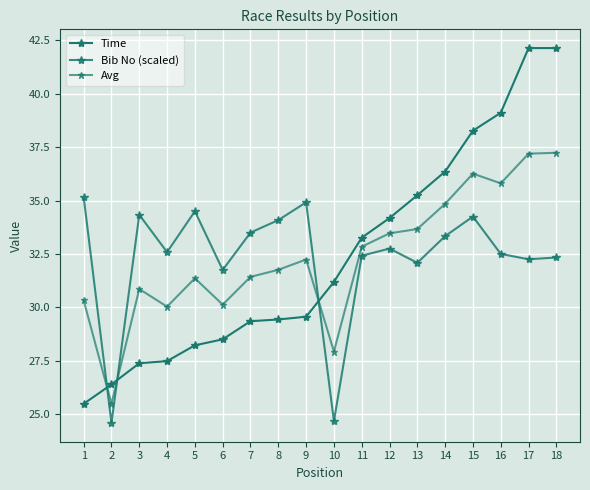

How many lines are shown in the chart?

3